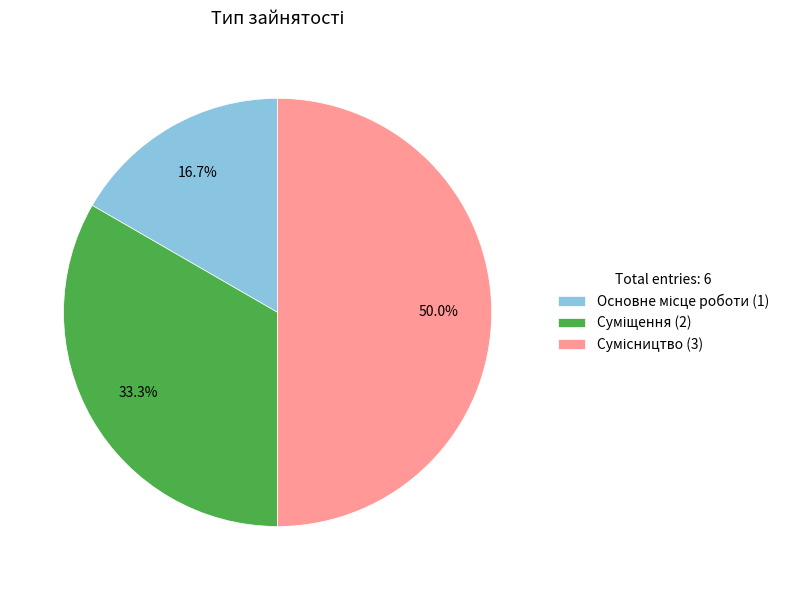

Does Сумісництво represent more than half of the total?

No